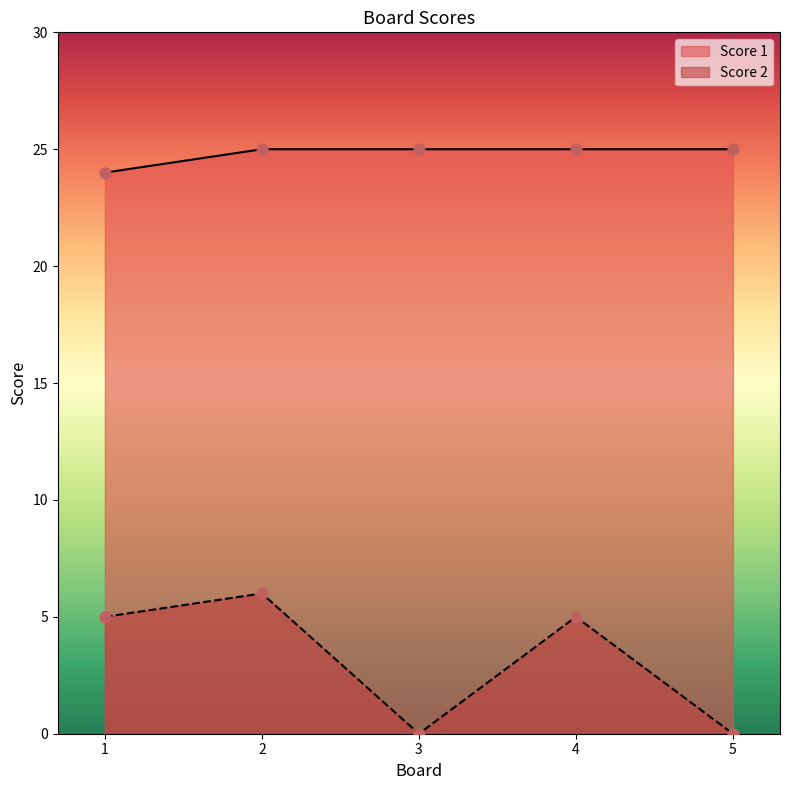

Which series has the largest total across all categories?

Score 1